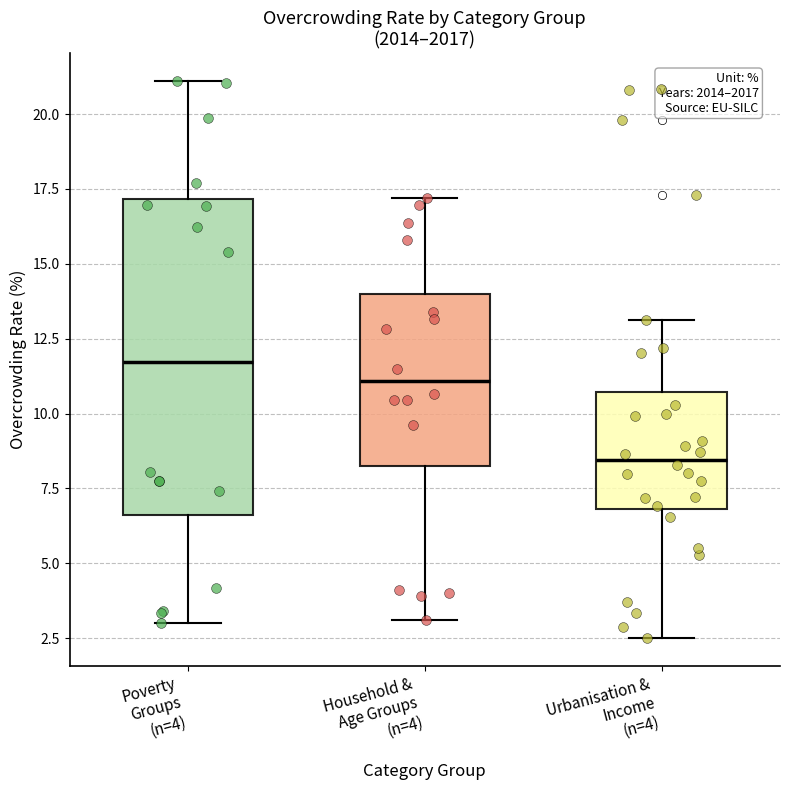

Comparing the boxes themselves (not the whiskers), which one is the tallest?

Poverty Groups (n=4)